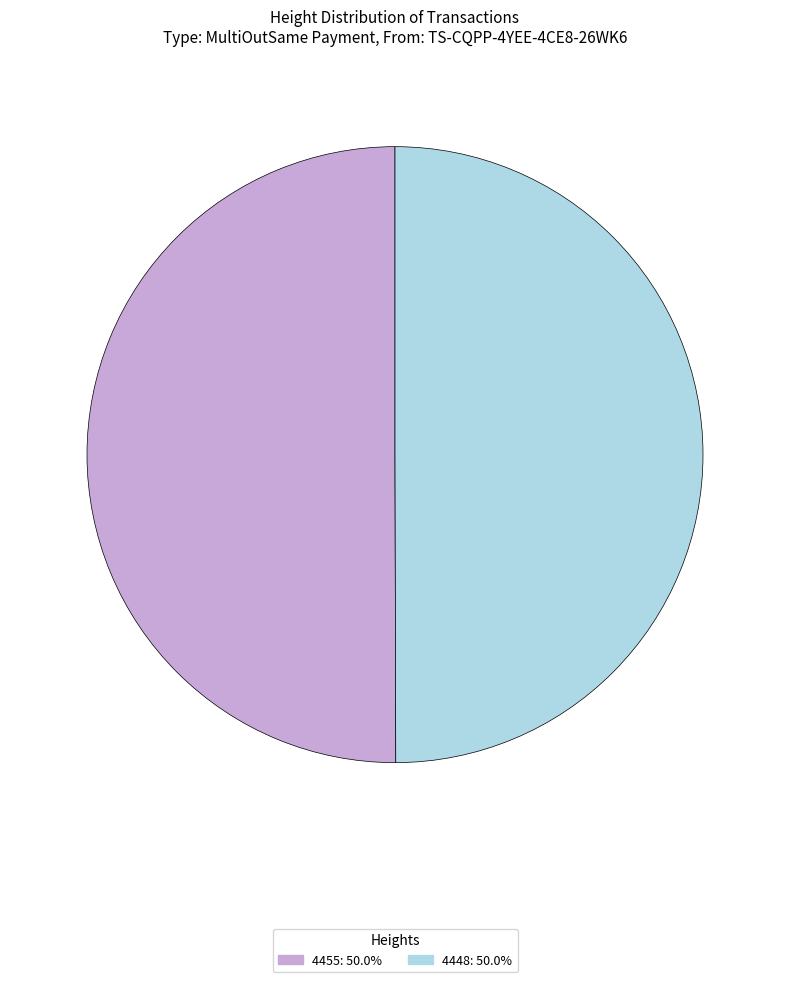

How many segments does this pie chart have?

2